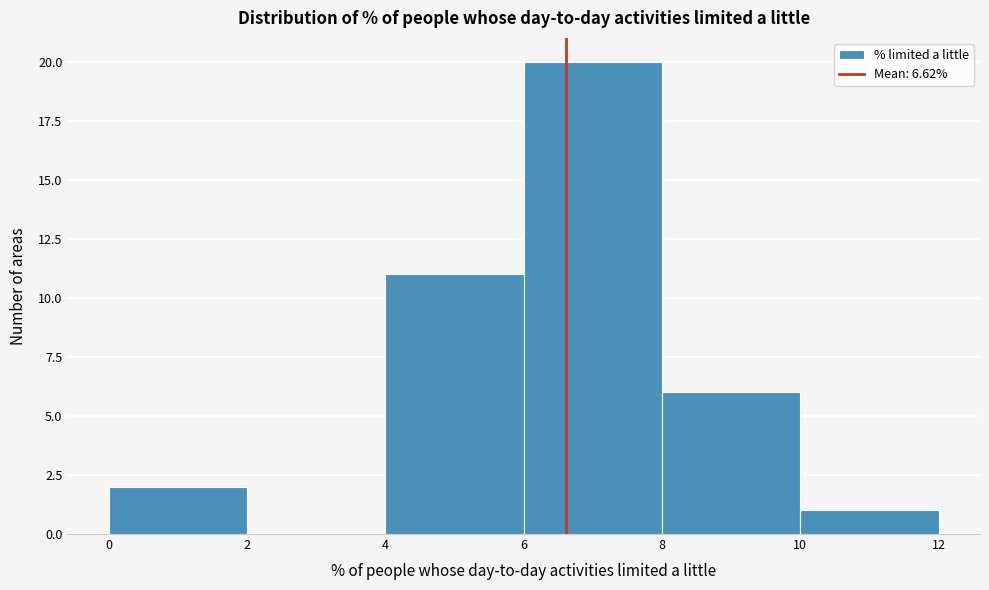

Which range on the x-axis has the tallest bar?

6 to 8